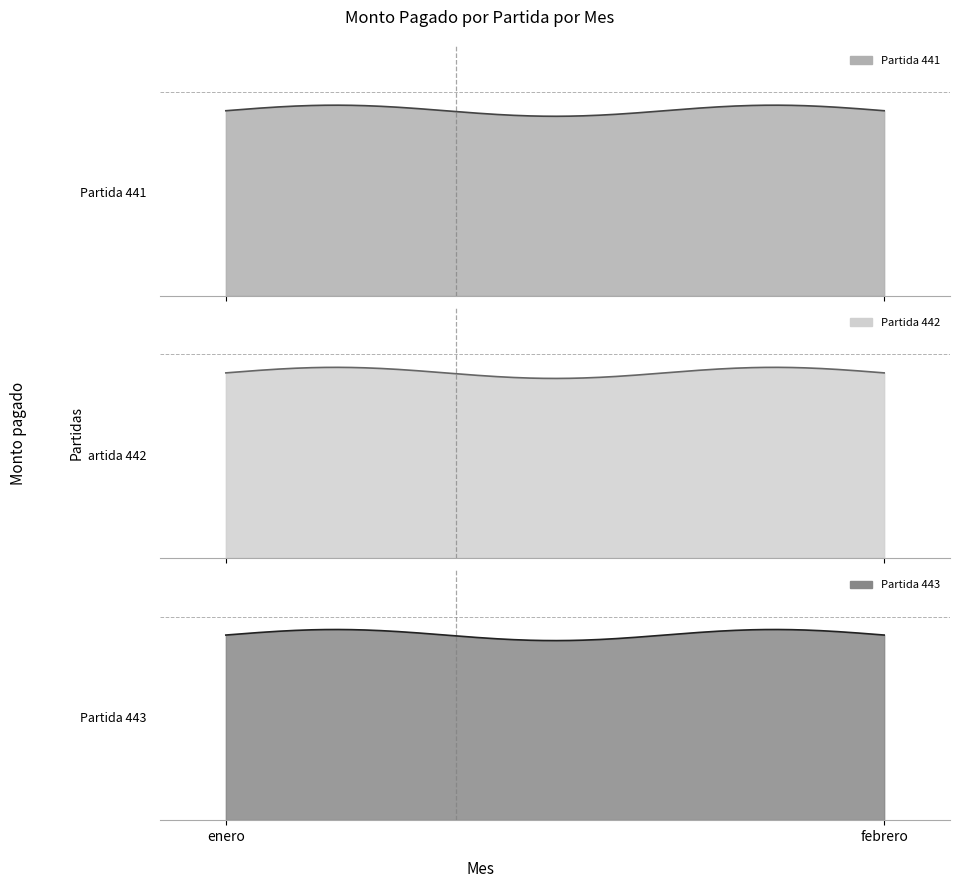

What value does the Partida 443 series have at febrero?

150000